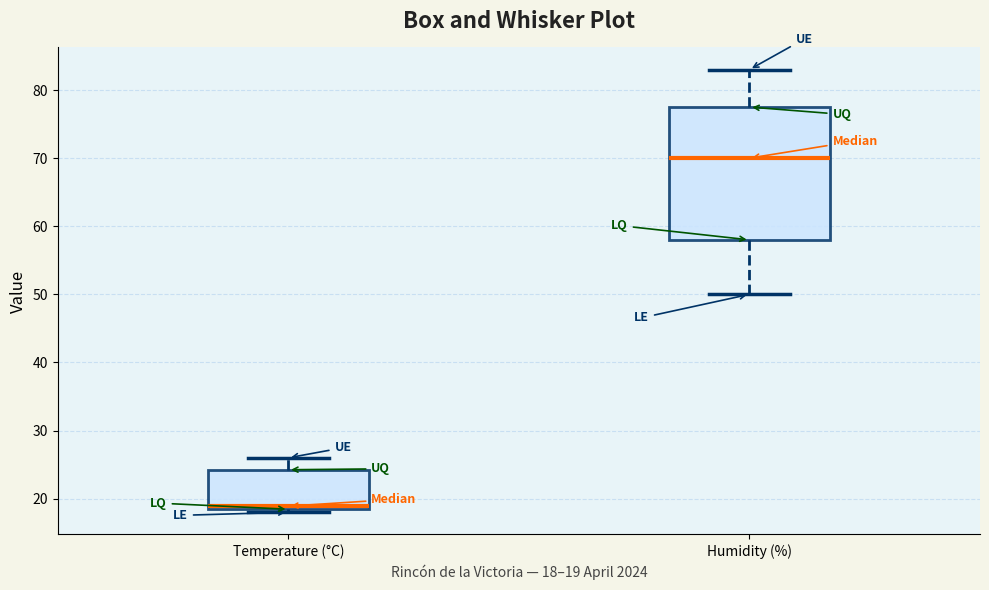

Reading left to right, read every box against the y-axis: the position of its median line, the range the box covers, and the ends of its whiskers. The values are not printed on the chart, so give them approximately, as read against the axis.

Temperature (°C): median 19, box 18 to 24, whiskers 18 (just below the box's lower edge) to 26
Humidity (%): median 70, box 58 to 78, whiskers 50 to 83